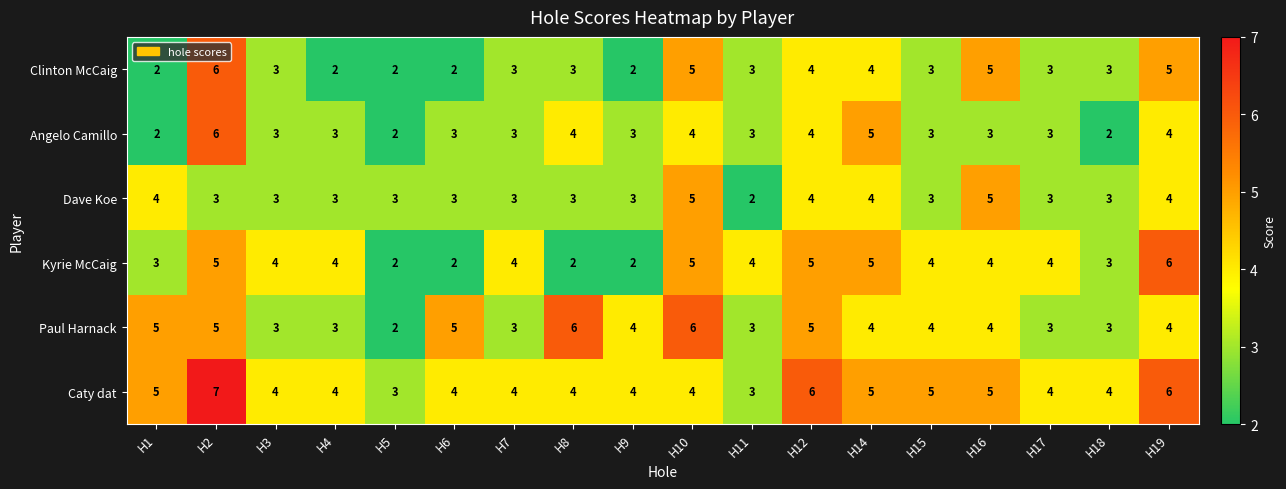

Which category has the highest value across all series?

H2